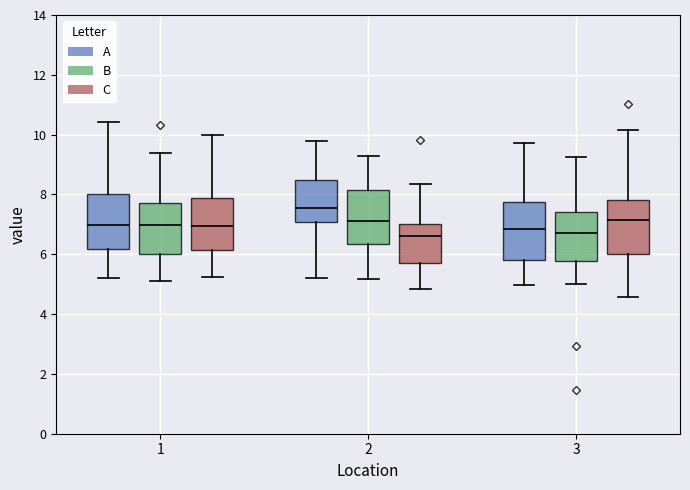

Reading left to right, read every box against the y-axis: the position of its median line, the range the box covers, and the ends of its whiskers. The values are not printed on the chart, so give them approximately, as read against the axis.

1 (A): median 7.0, box 6.2 to 8.0, whiskers 5.2 to 10.4
1 (B): median 7.0, box 6.0 to 7.8, whiskers 5.2 to 9.4
1 (C): median 7.0, box 6.2 to 7.8, whiskers 5.2 to 10.0
2 (A): median 7.6, box 7.0 to 8.4, whiskers 5.2 to 9.8
2 (B): median 7.2, box 6.4 to 8.2, whiskers 5.2 to 9.4
2 (C): median 6.6, box 5.8 to 7.0, whiskers 4.8 to 8.4
3 (A): median 6.8, box 5.8 to 7.8, whiskers 5.0 to 9.8
3 (B): median 6.8, box 5.8 to 7.4, whiskers 5.0 to 9.2
3 (C): median 7.2, box 6.0 to 7.8, whiskers 4.6 to 10.2